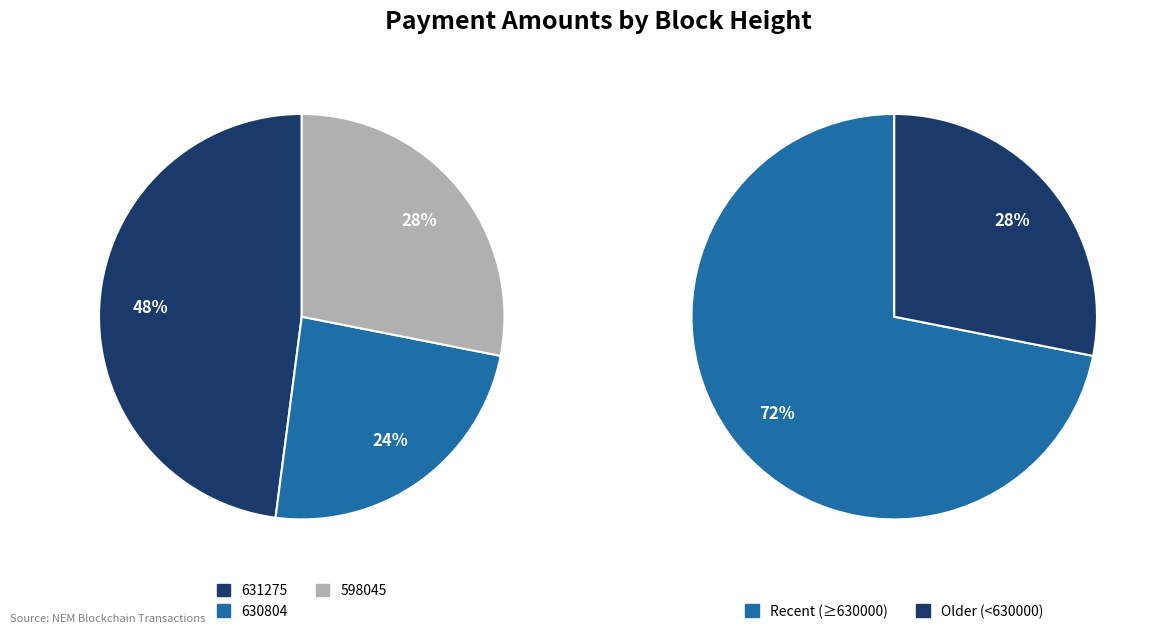

Does 631275 account for over 50% of the chart?

No